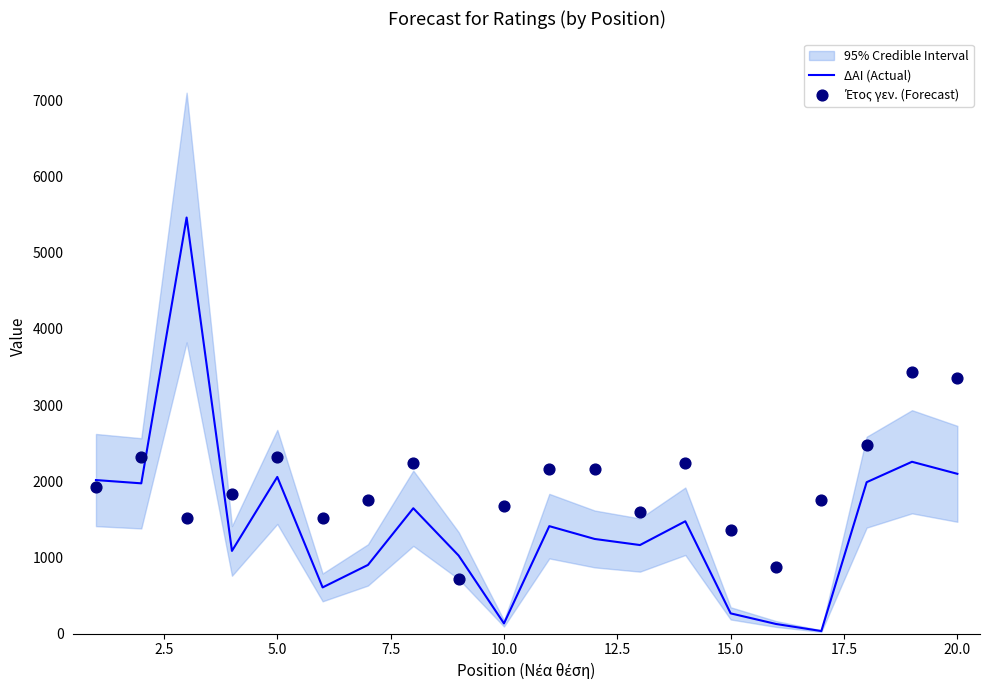

What is the total value across all series at 12.5?

2128